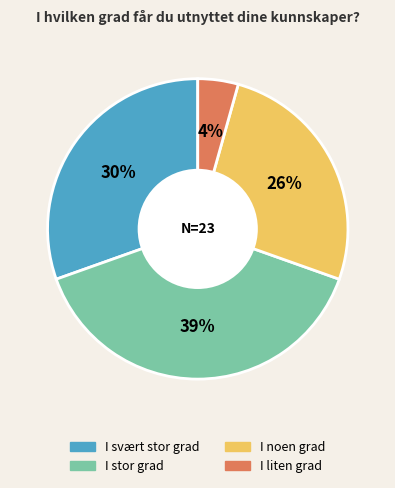

Is the sum of I noen grad and I liten grad greater than half?

No